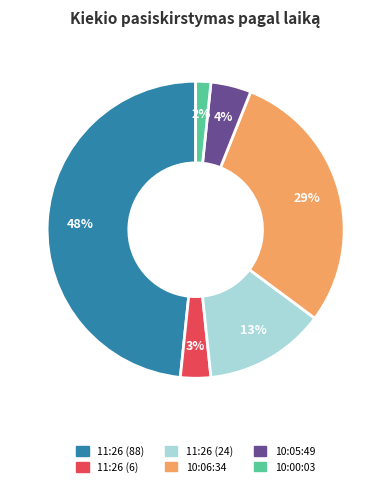

What percentage is the 11:26 (6) slice, to the nearest percent?

3%